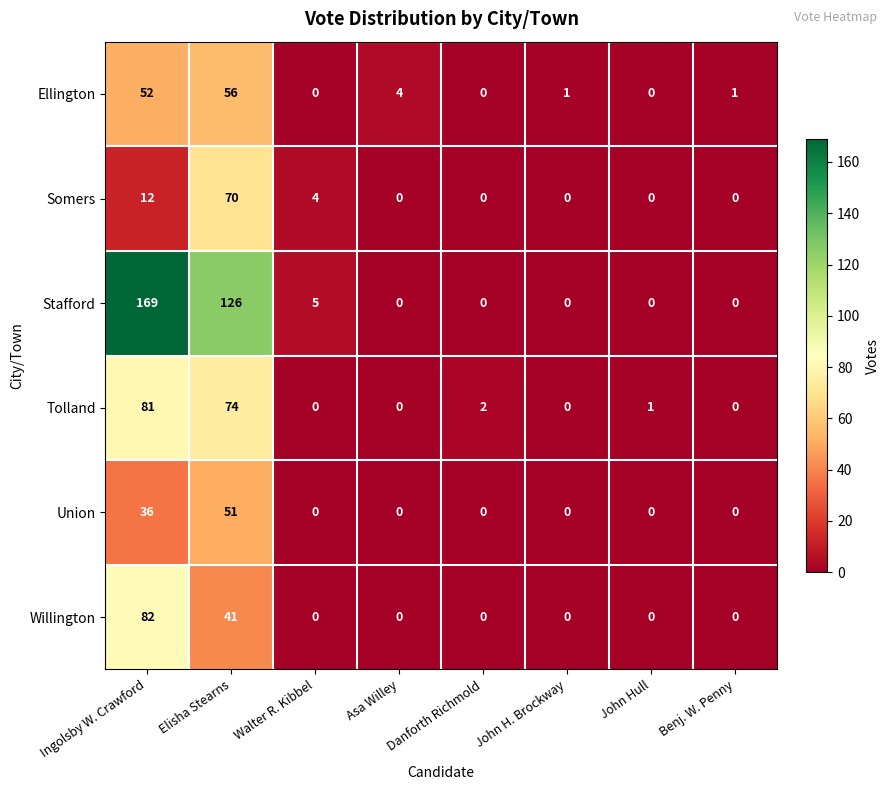

Rank the series by their maximum value, from highest to lowest.

Stafford, Willington, Tolland, Somers, Ellington, Union